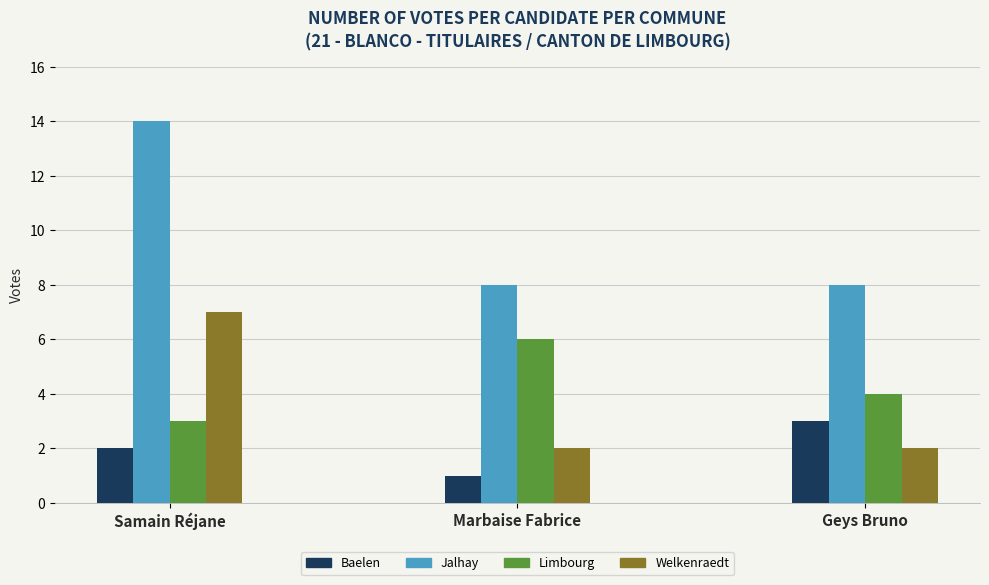

List the series in order of their peak value, lowest first.

Baelen, Limbourg, Welkenraedt, Jalhay